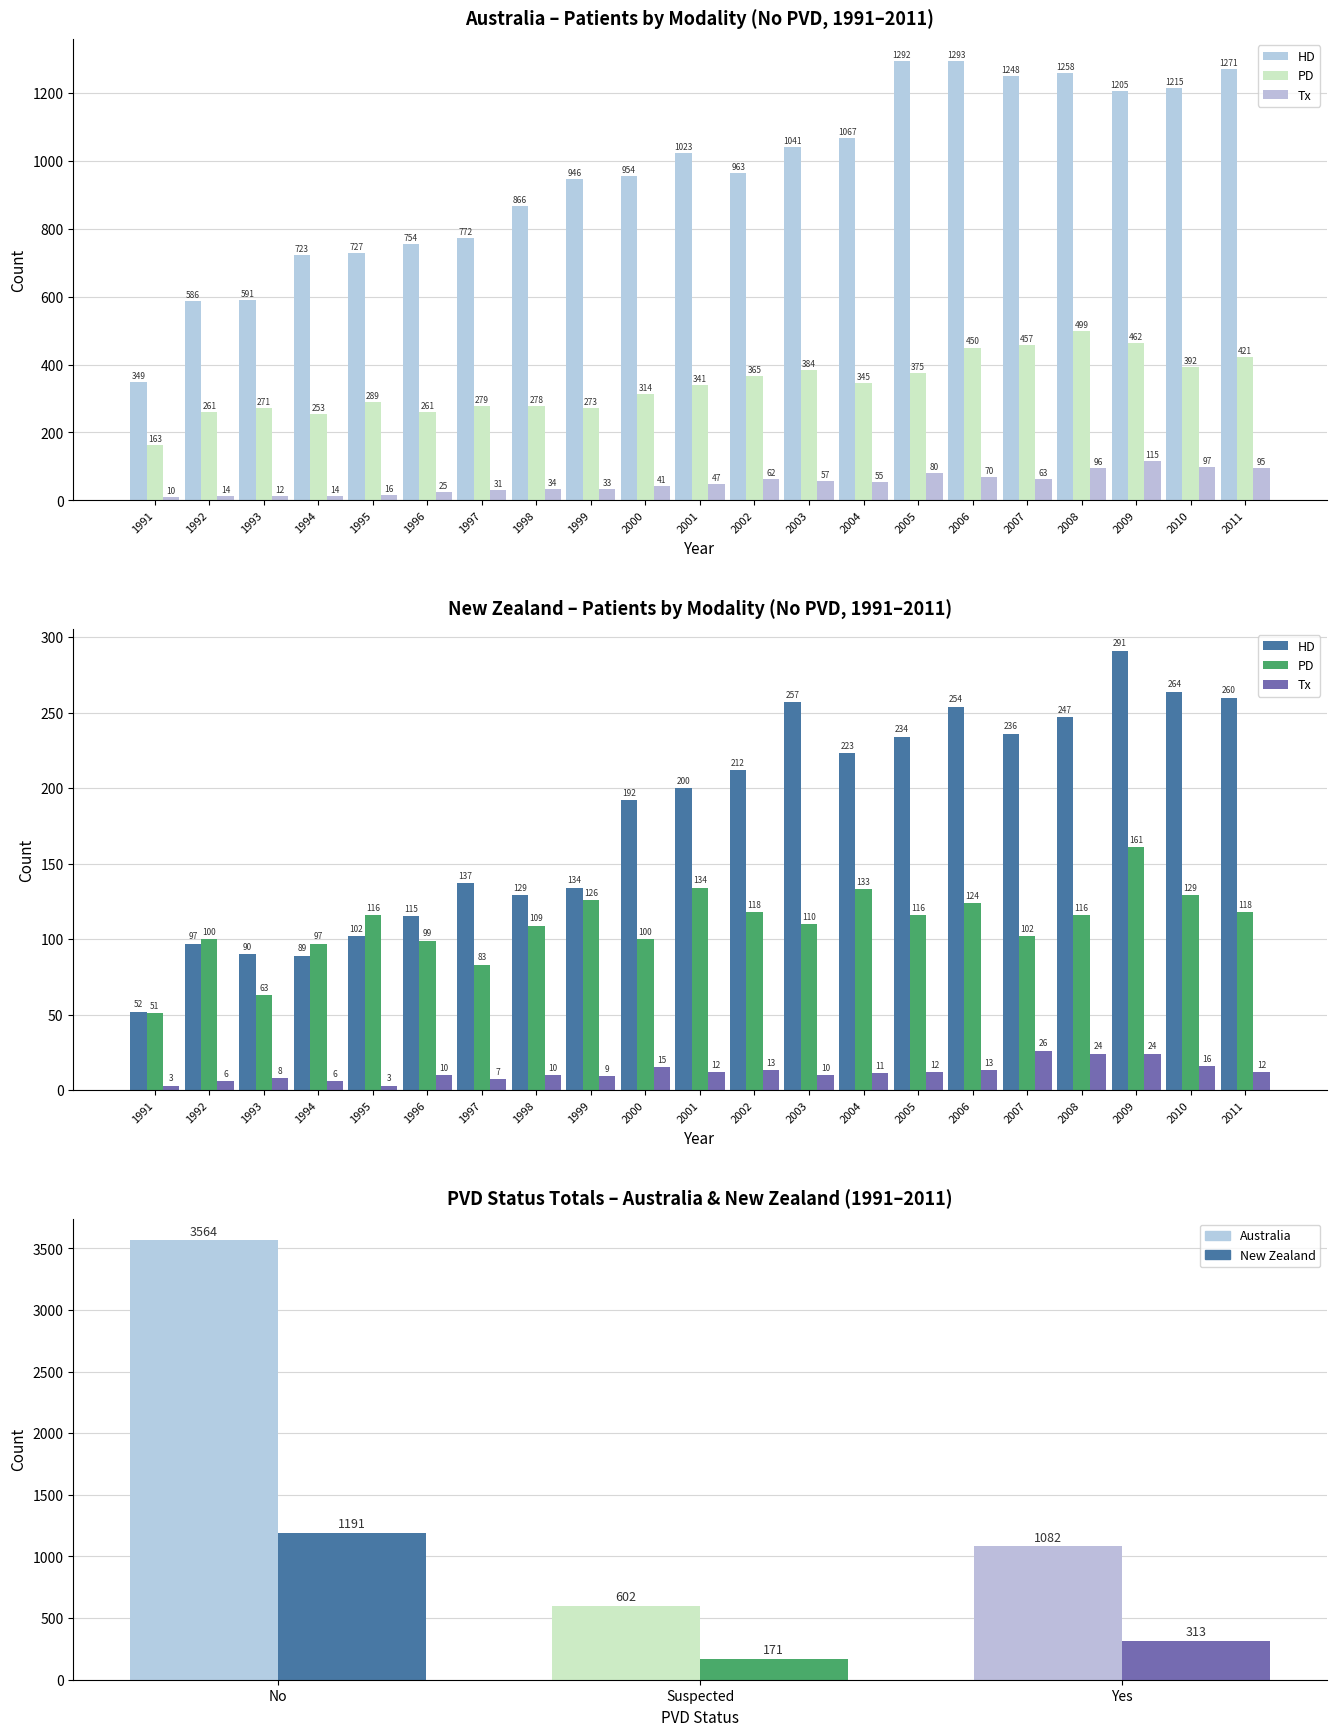

How many groups of bars are there?

21